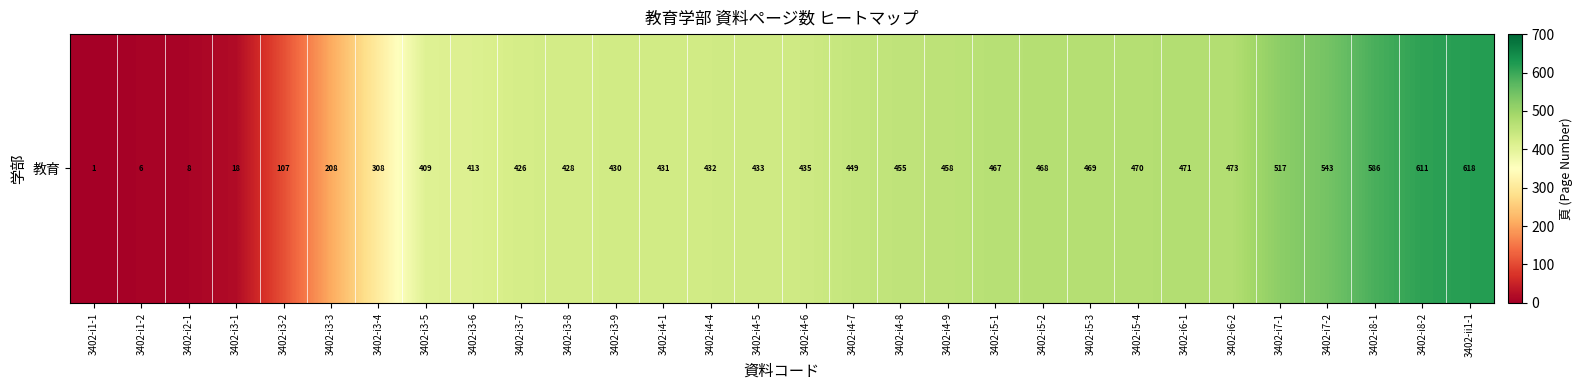

Is it true that the value at 3402-i4-4 is 203?

False